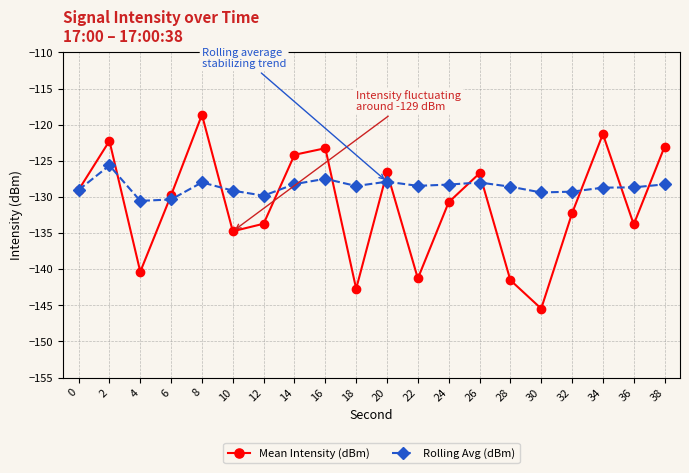

Between 22 and 30, which series saw the biggest shift?

Mean Intensity (dBm)